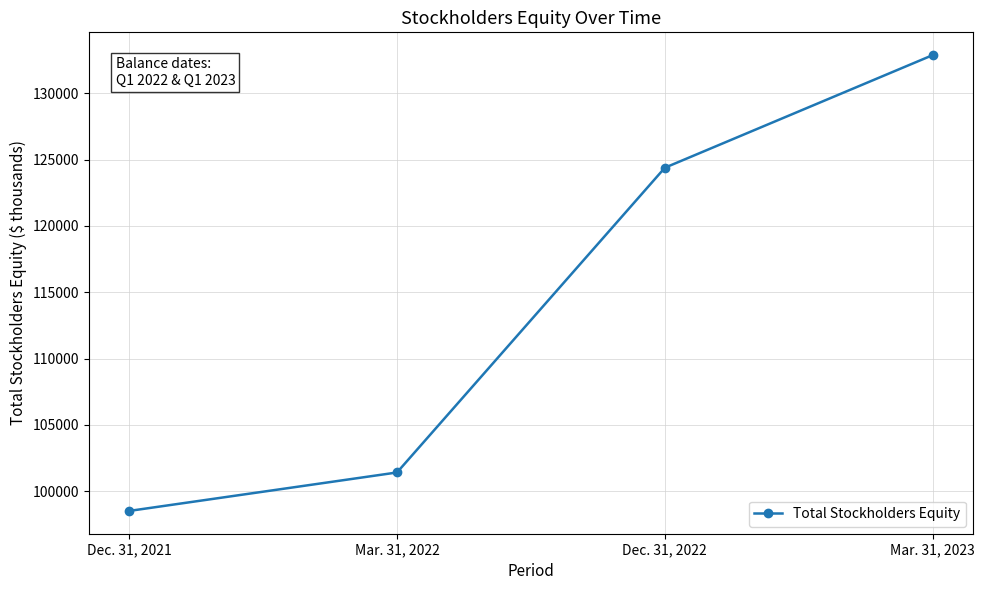

What is the change in value from Dec. 31, 2022 to Mar. 31, 2023?

+8485